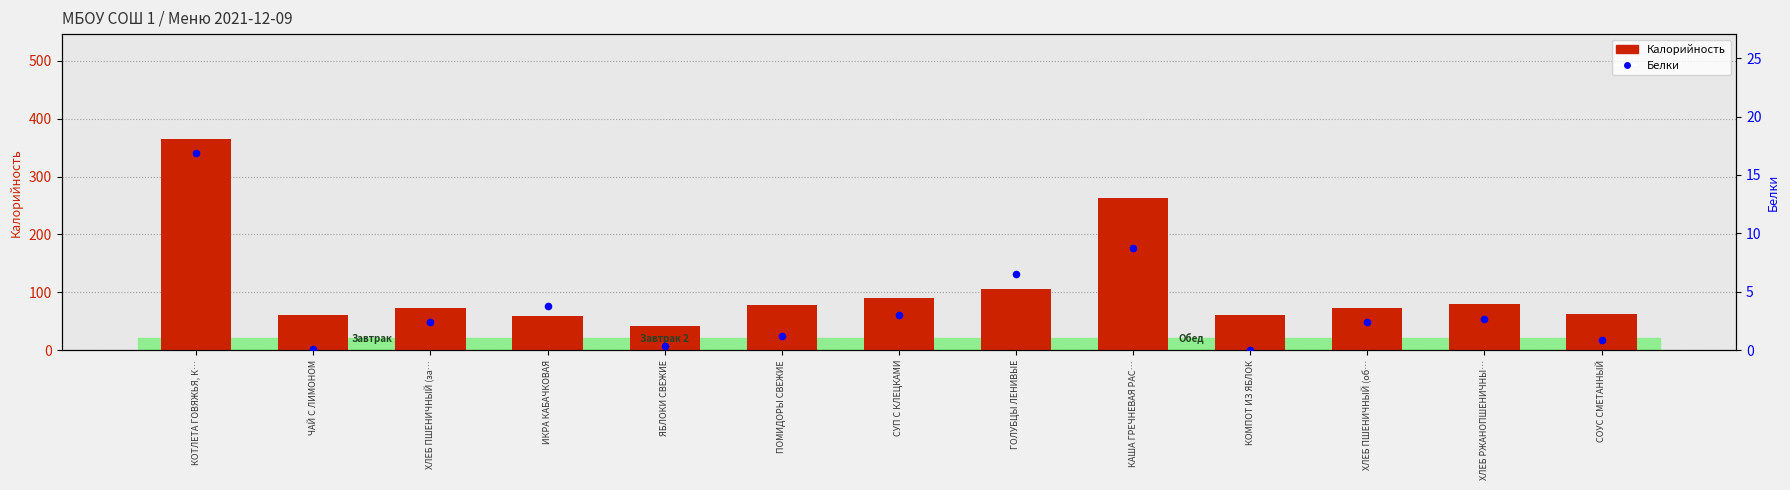

At which category is the sum across all series the highest?

КОТЛЕТА ГОВЯЖЬЯ, К…